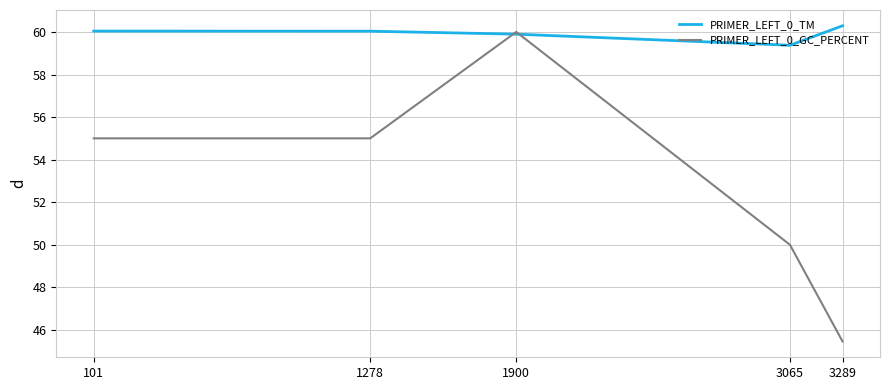

What is the smallest value displayed?

45.5